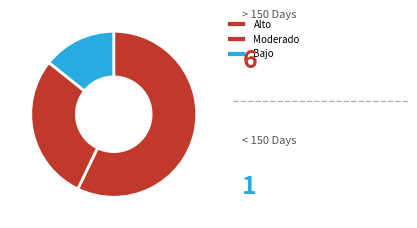

What is the largest slice in the pie chart?

Alto